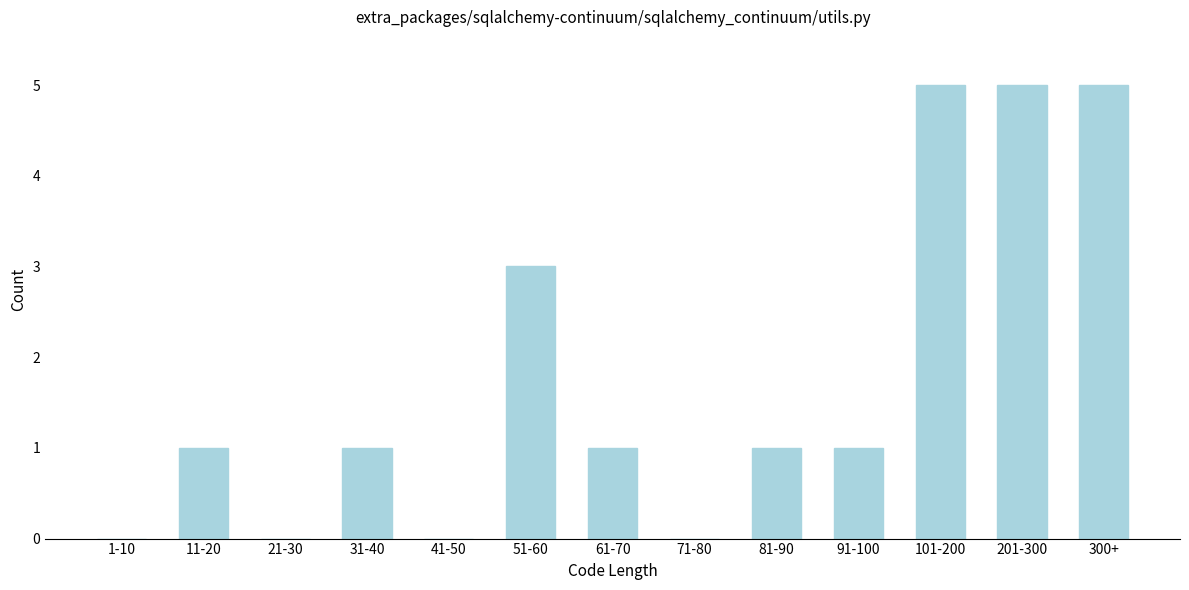

Reading left to right, list all the values displayed in this chart.

1-10=0	11-20=1	21-30=0	31-40=1	41-50=0	51-60=3	61-70=1	71-80=0	81-90=1	91-100=1	101-200=5	201-300=5	300+=5